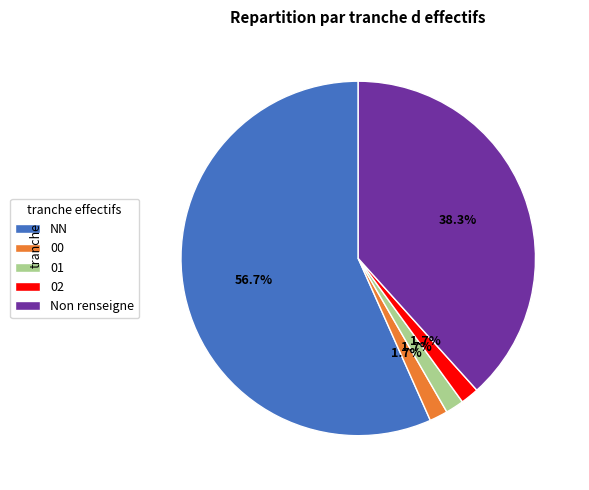

What is the largest slice in the pie chart?

NN